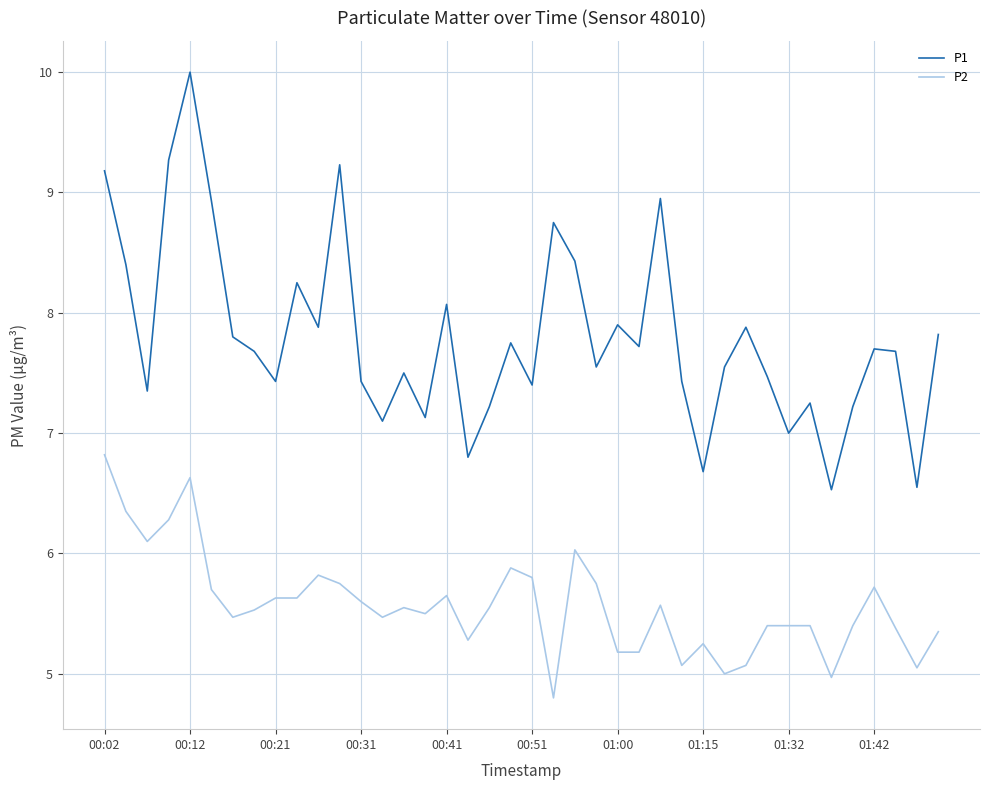

Which series has the widest spread of values?

P1